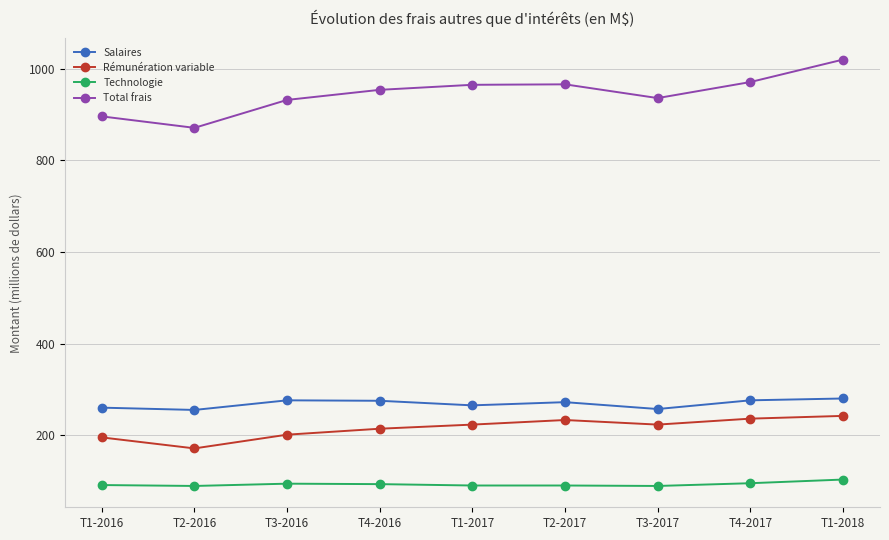

What is the highest value of the Salaires series?

280